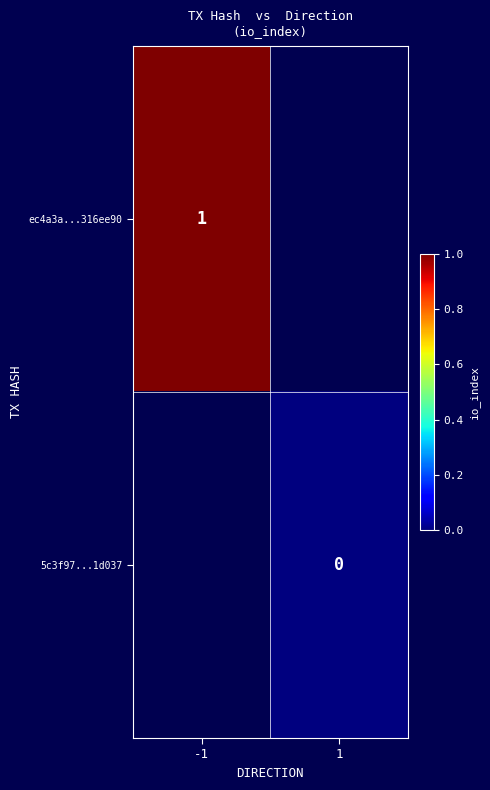

Is it true that ec4a3a...316ee90 equals 0 at -1?

False